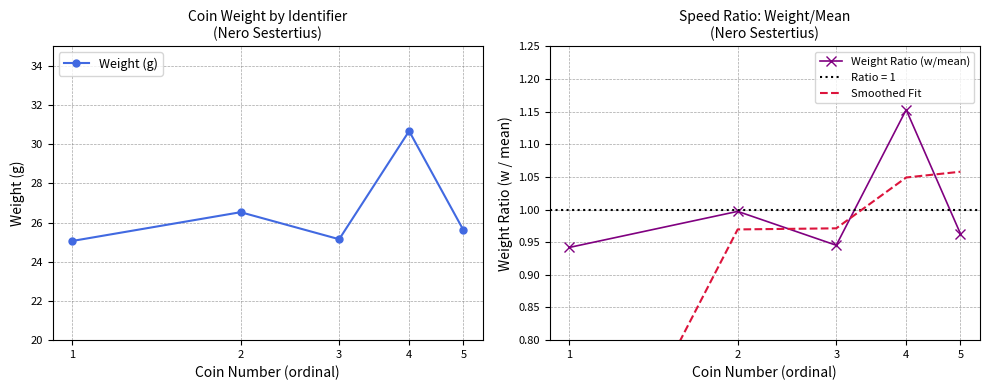

True or false: Weight (g) has more than 2 points higher than both neighbors.

False